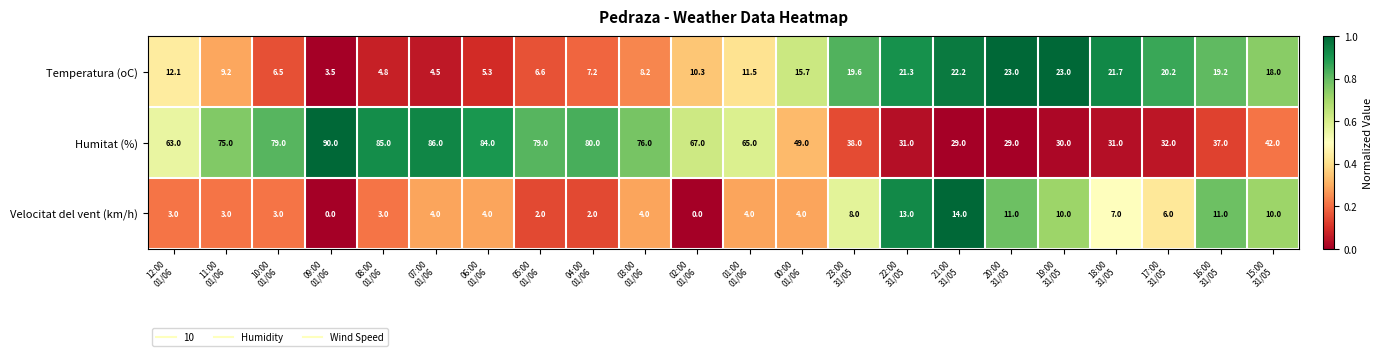

What is the sum of all Humitat (%) values?

1277.0